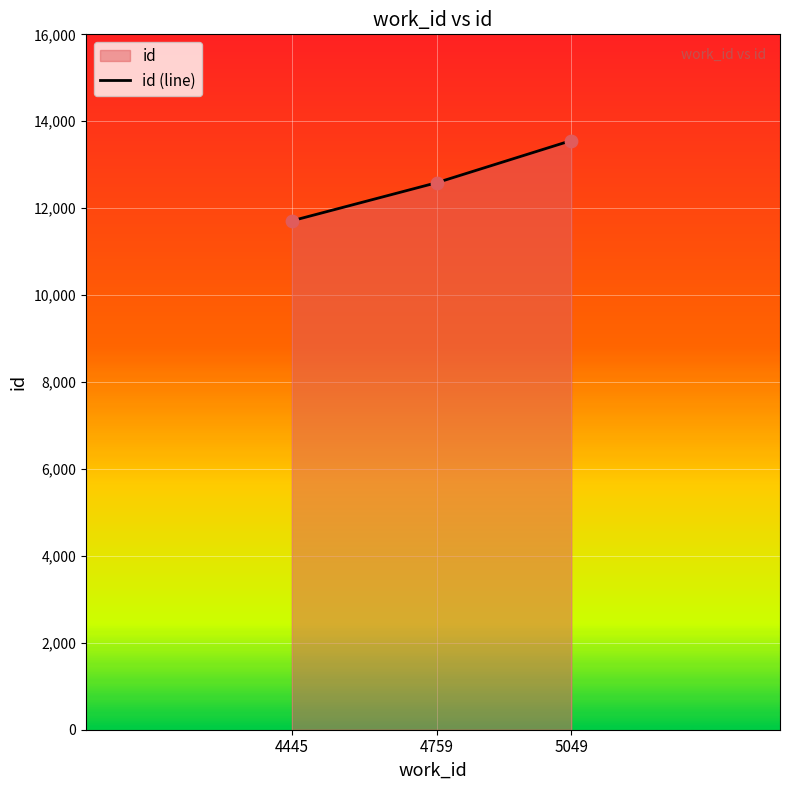

Which has a higher value, 5049 or 4445?

5049